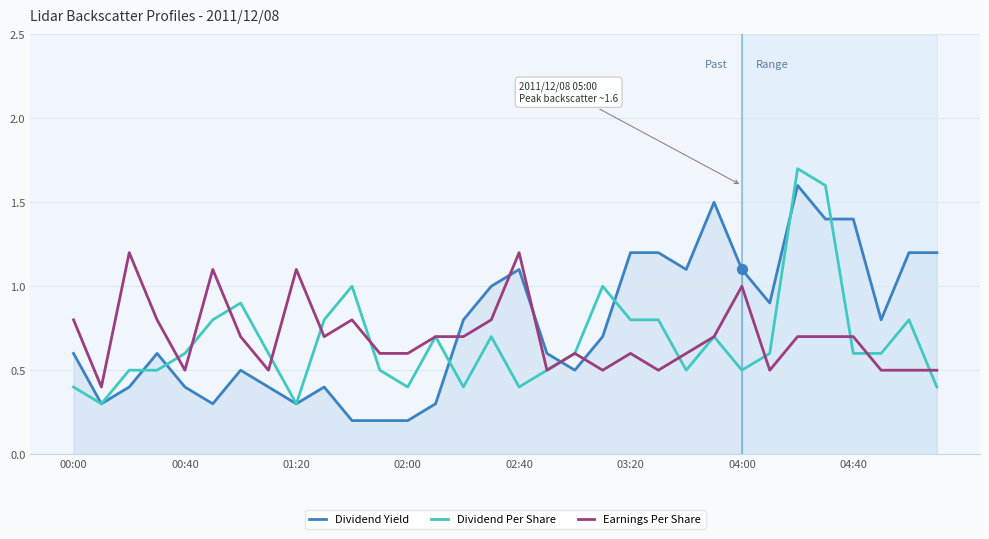

Which series reaches the minimum Y coordinate?

Dividend Yield